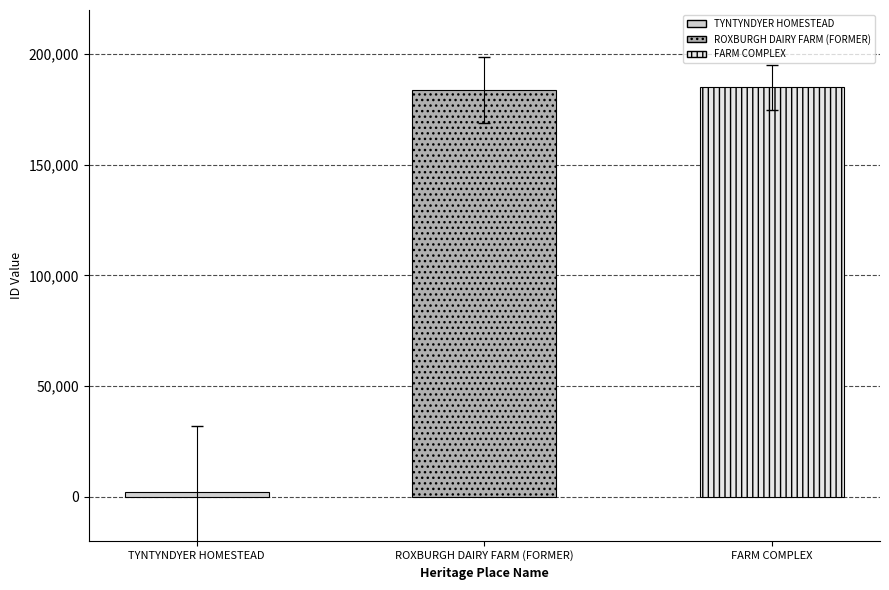

What is the sum of the values at ROXBURGH DAIRY FARM (FORMER) and TYNTYNDYER HOMESTEAD?

185870